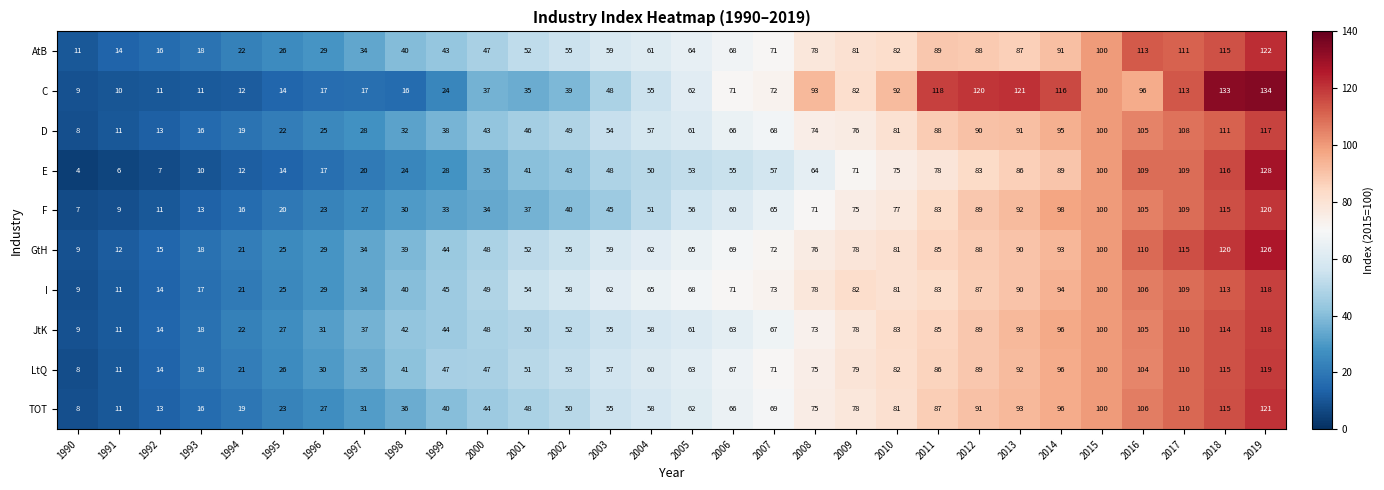

Where is D nearest to the value 62?

2005